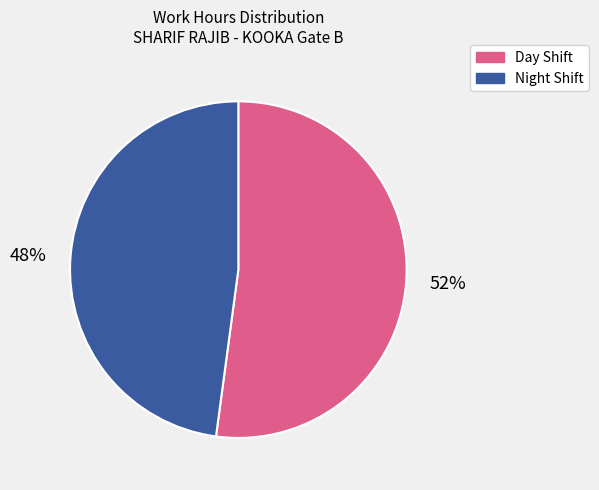

What percentage is the Night Shift slice, to the nearest percent?

48%